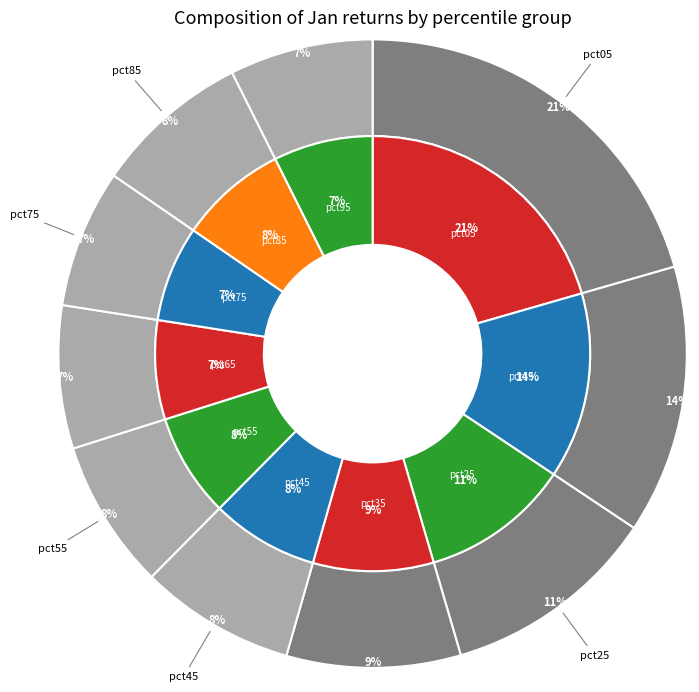

Does any single category account for the majority?

No